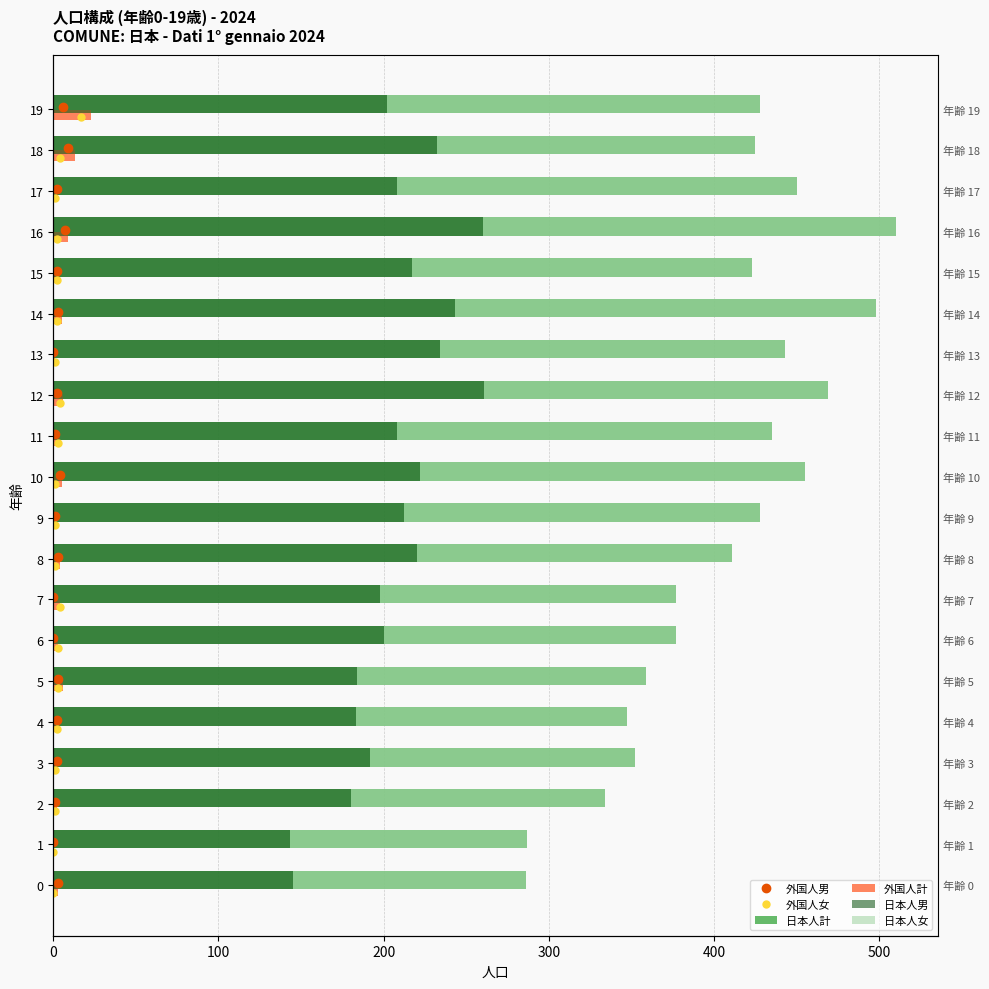

What is the average value of the 日本人計 series?

405